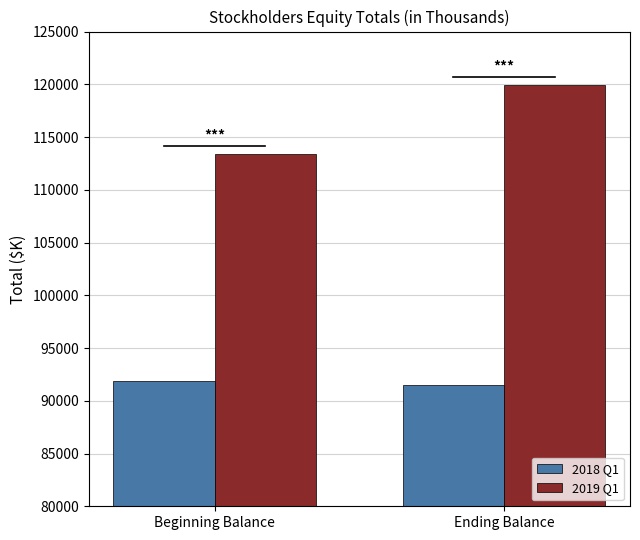

Reading left to right, transcribe all the data shown in this chart.

2018 Q1: Beginning Balance=91894	Ending Balance=91474
2019 Q1: Beginning Balance=113378	Ending Balance=119920